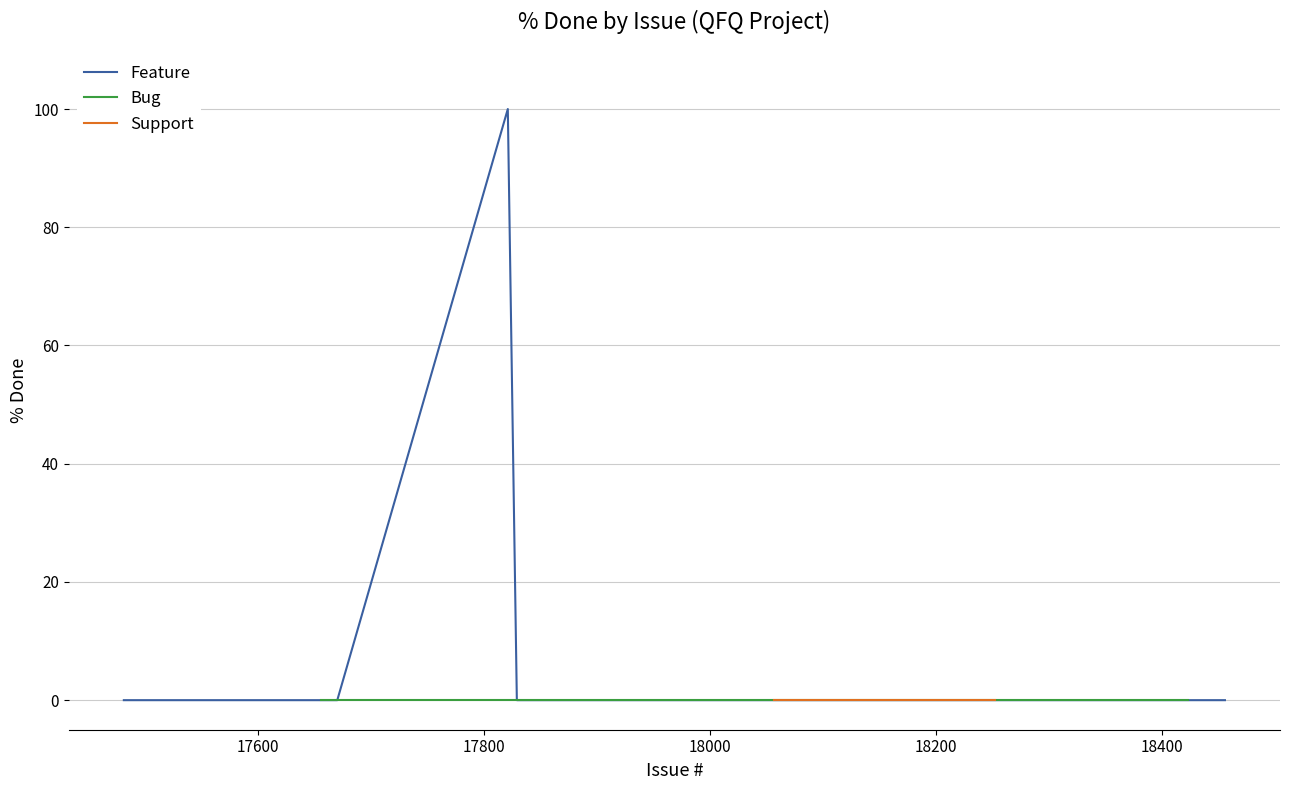

At 12, list the series in order from smallest to largest.

Bug, Feature, Support